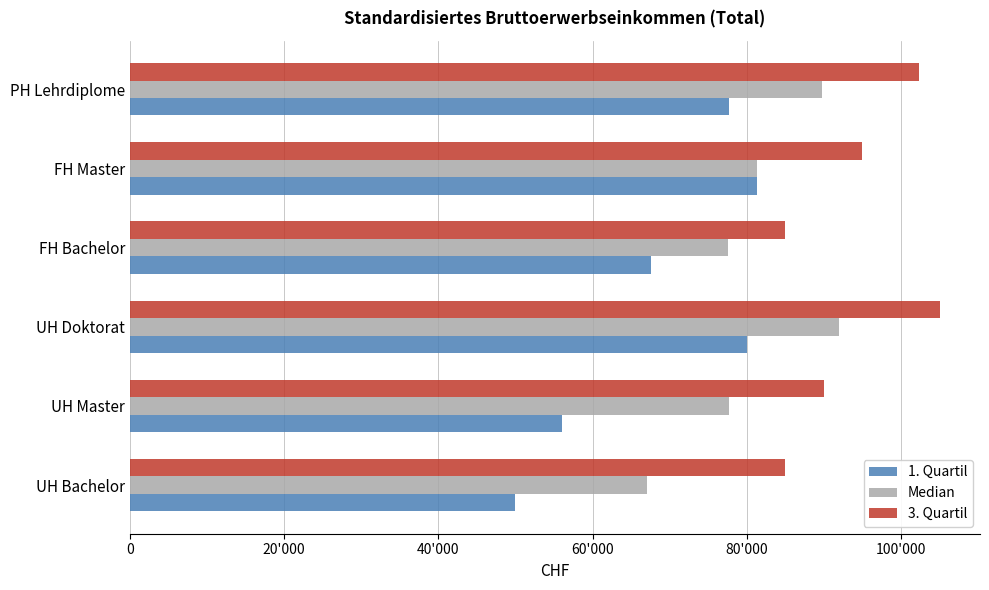

What are all the series names shown in the legend?

1. Quartil, Median, 3. Quartil